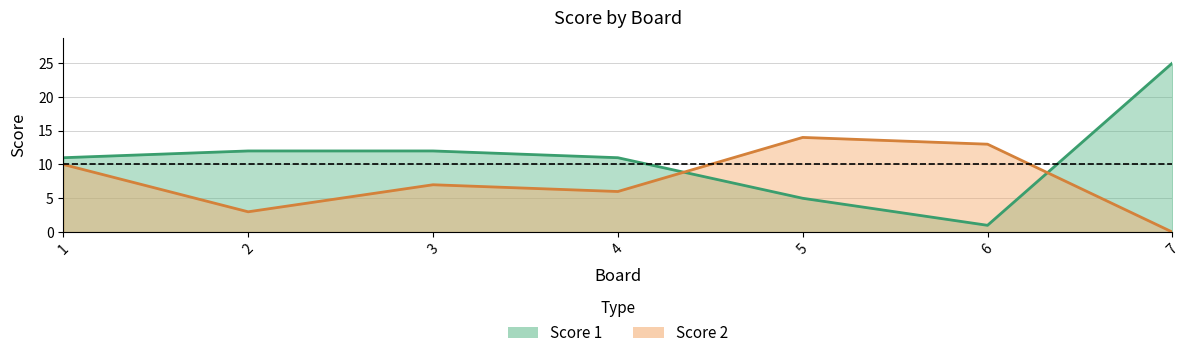

Between which two adjacent categories do Score 2 and Score 1 first intersect?

4 and 5